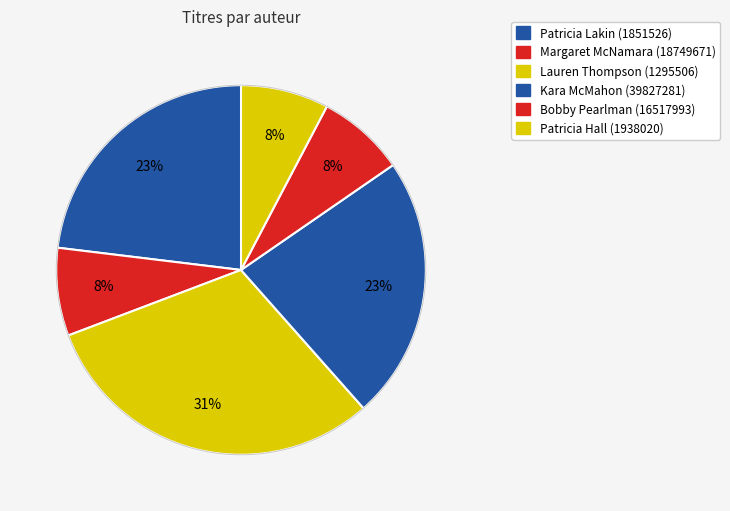

Count the number of slices in the pie.

6